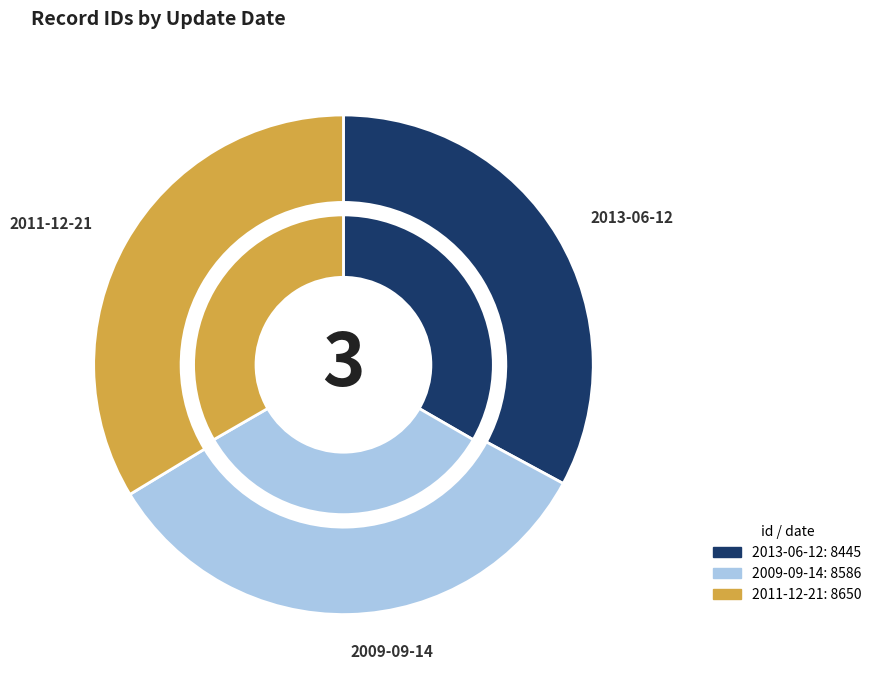

To the nearest percent, what percentage of the pie is 2013-06-12?

33%